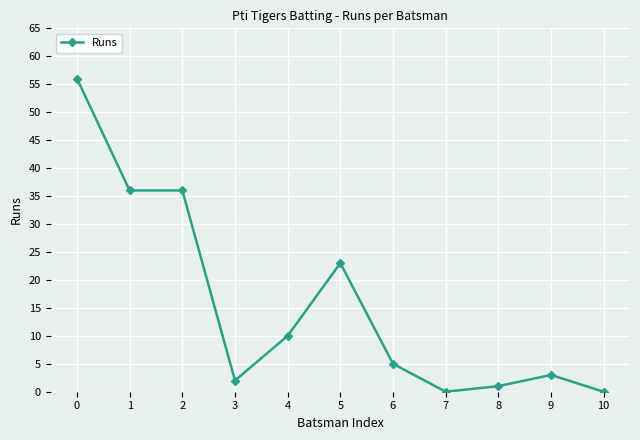

Is it true that the value at 10 is 0?

True